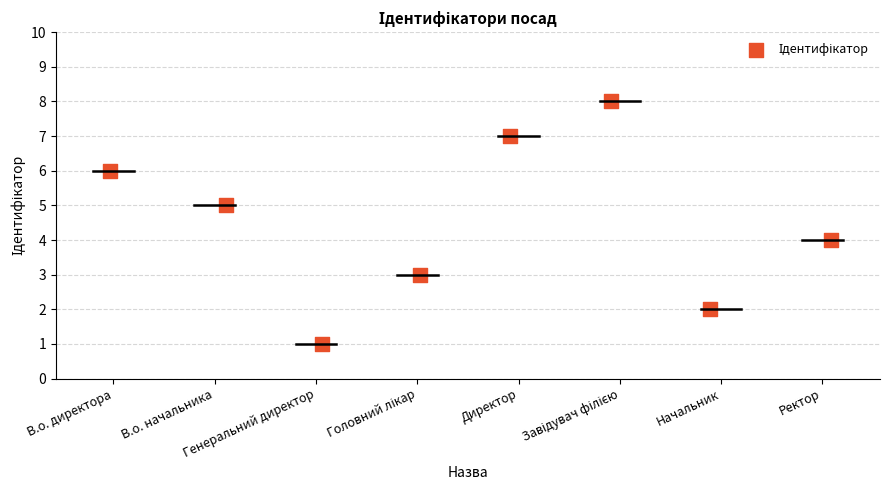

What is the range of Y values (max minus min)?

7